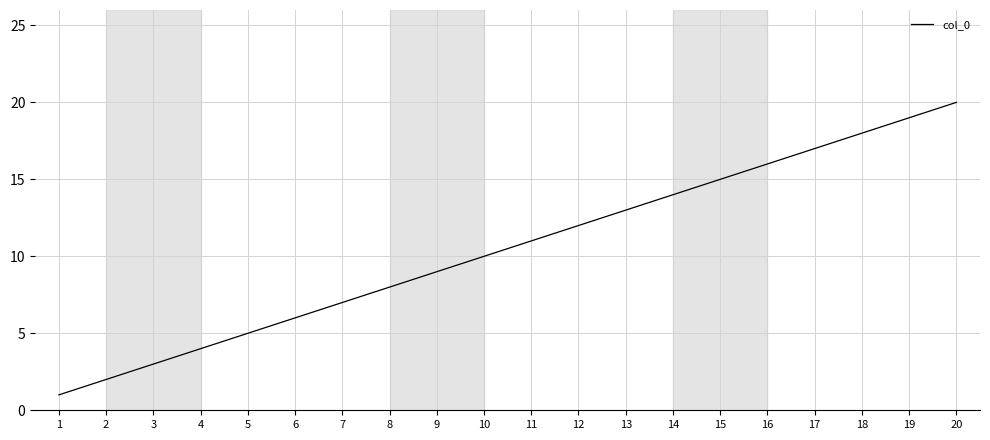

Does the chart have visible grid lines?

Yes